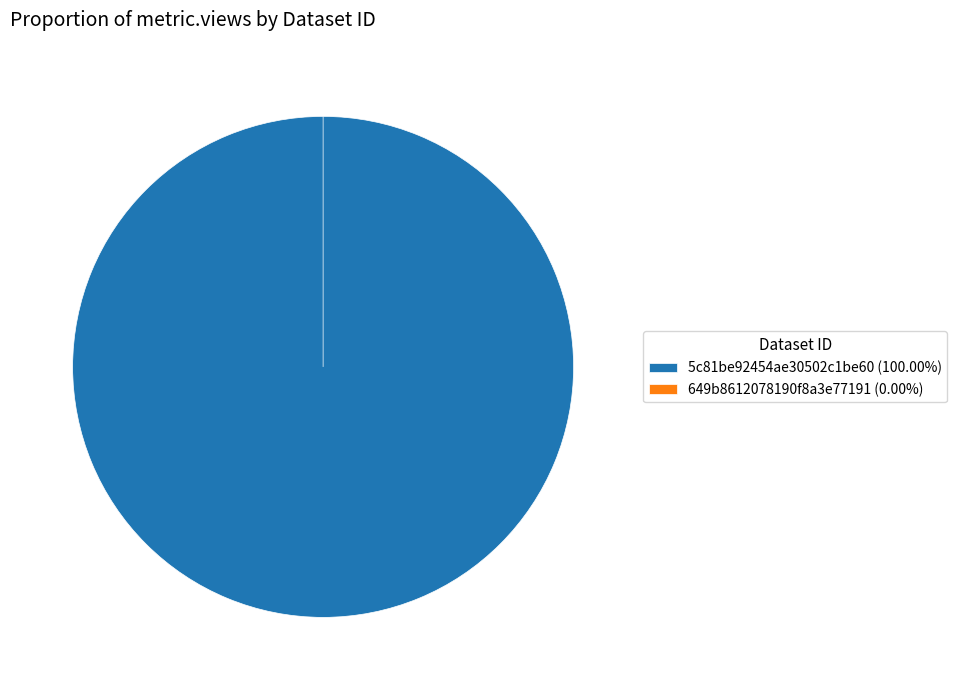

Rank the categories by value from highest to lowest.

5c81be92454ae30502c1be60, 649b8612078190f8a3e77191